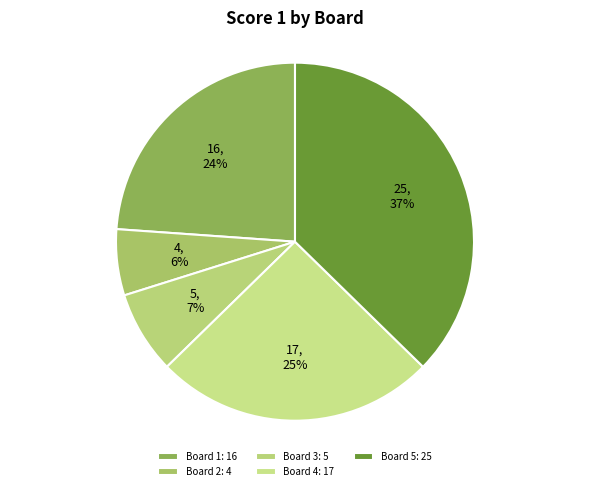

The Board 5 slice represents 44% of the pie. True or false?

False